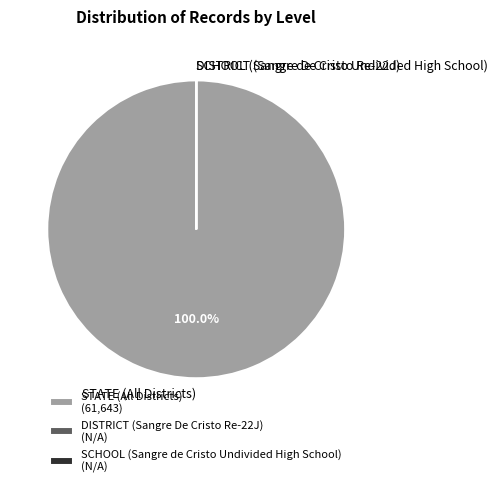

Does any single category account for the majority?

Yes